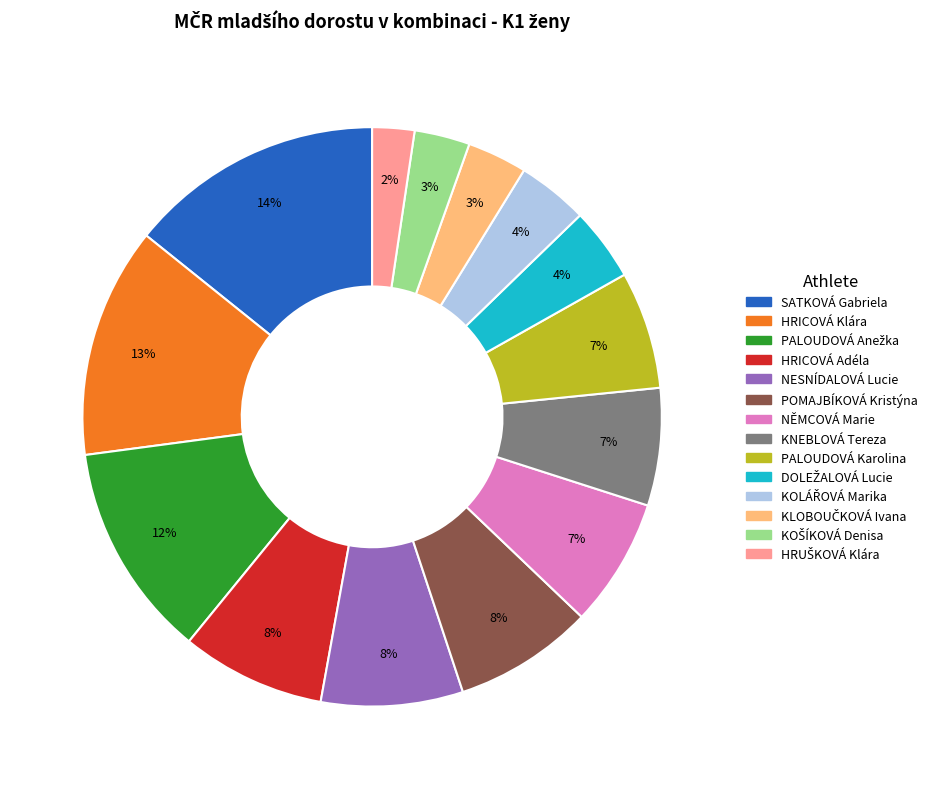

To the nearest percent, what is the difference between the largest and smallest slice percentages?

12%